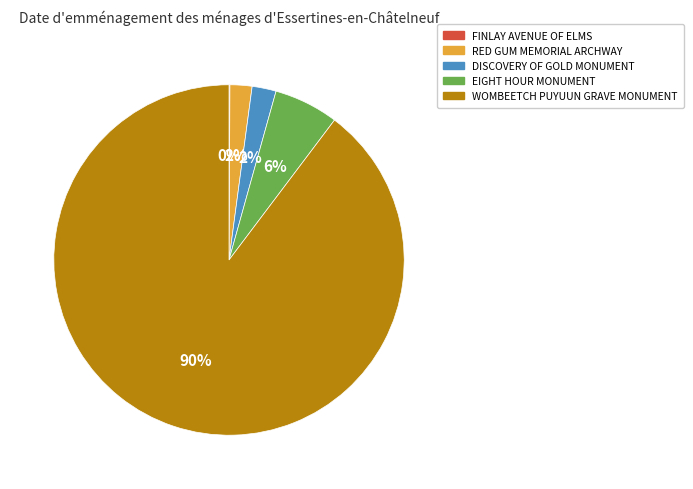

What percentage is the RED GUM MEMORIAL ARCHWAY slice, to the nearest percent?

2%